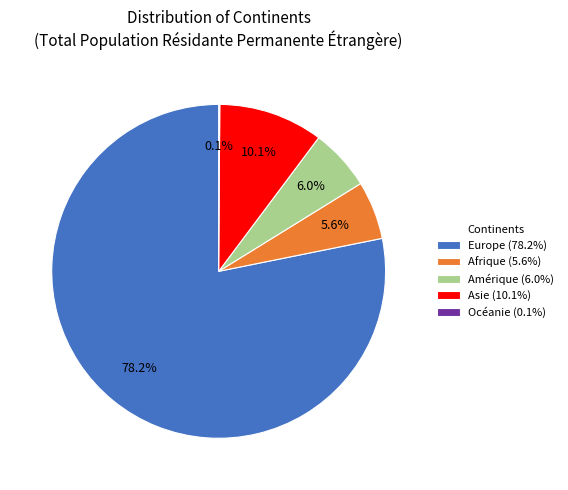

To the nearest percent, what is the difference between the Europe and Amérique slice percentages?

72%